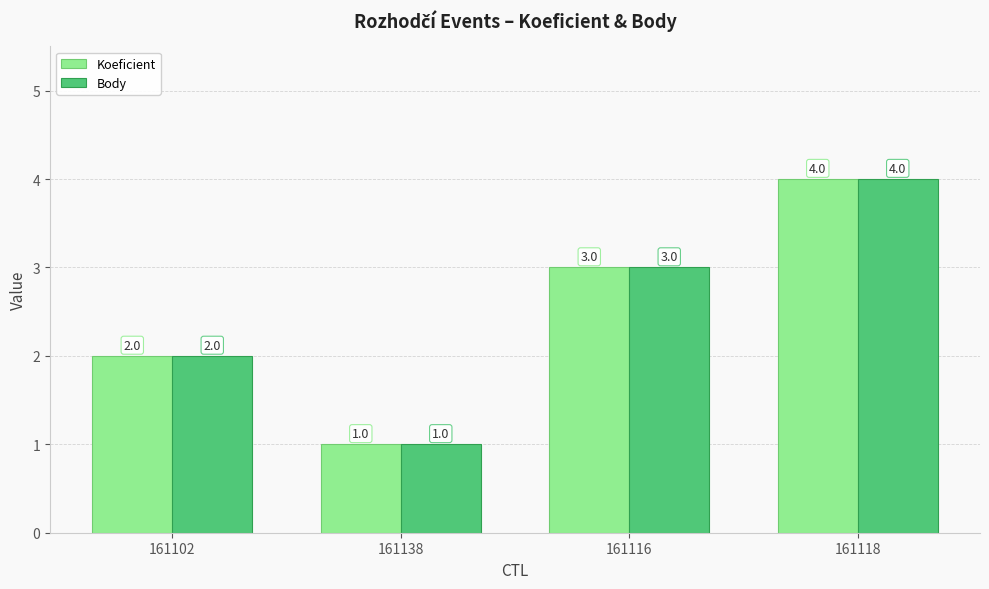

How many bars are there in each group?

2